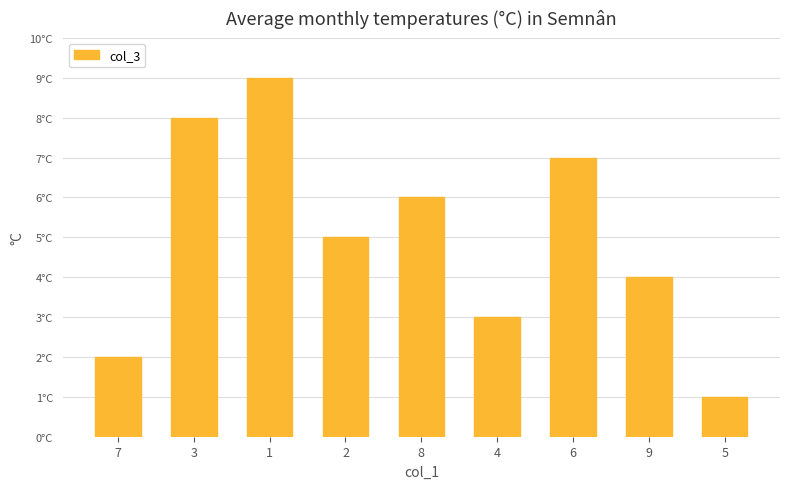

What is the difference between the values at 8 and 2?

1